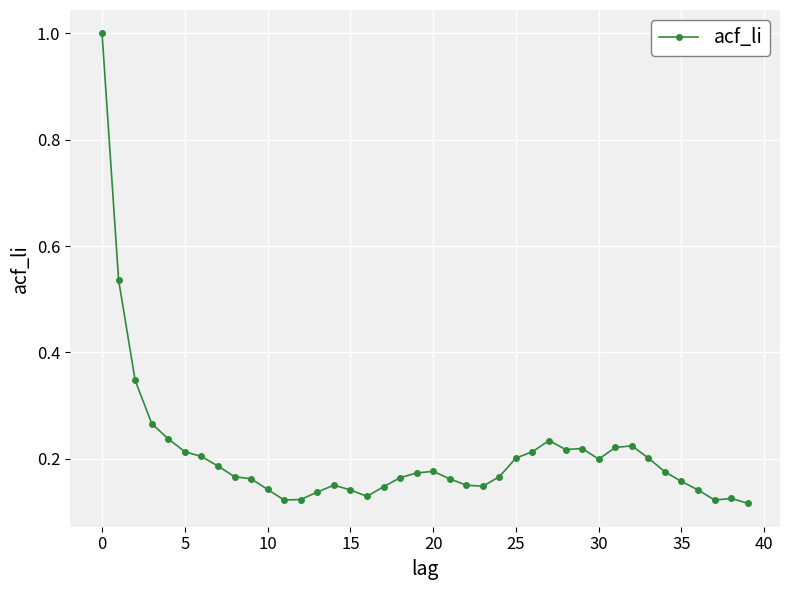

What is the greatest value displayed?

1.0